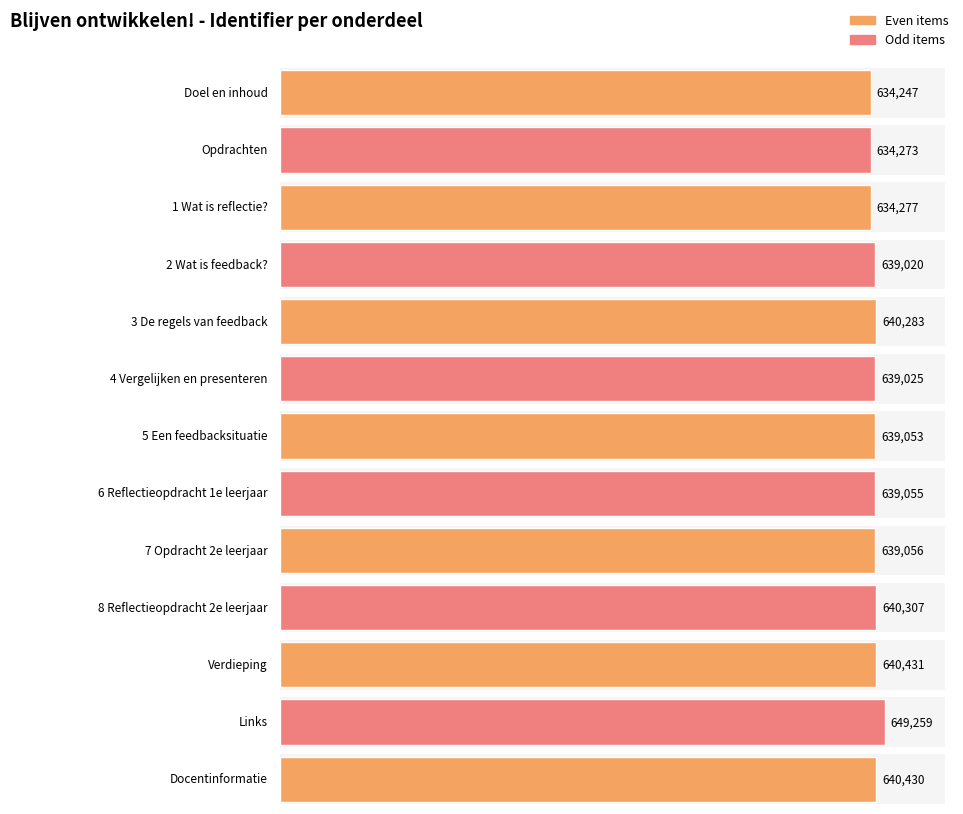

What is the label of the 3rd bar from the right?

Verdieping